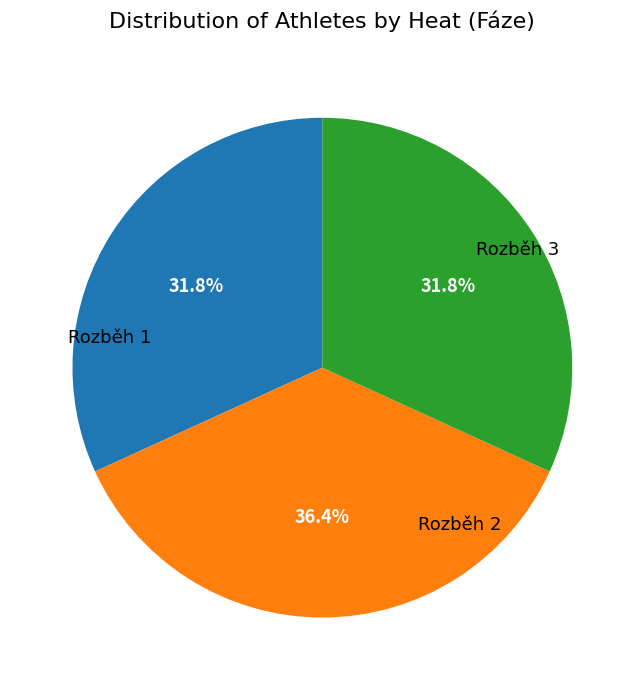

Is there any slice that represents more than half of the pie?

No